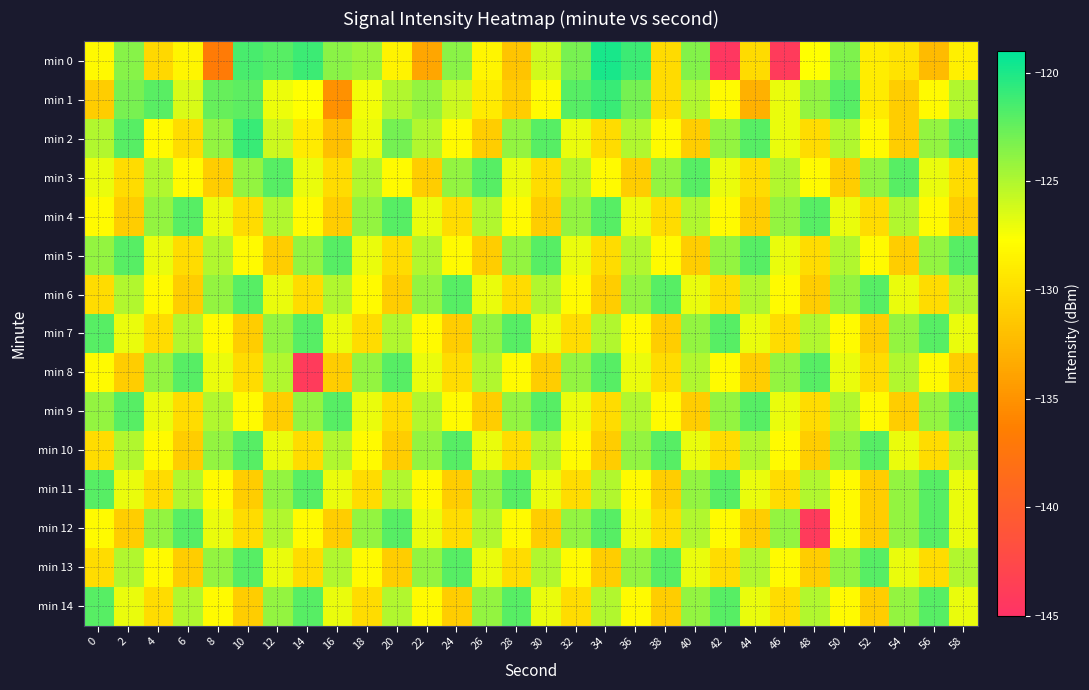

At which category is the sum across all series the highest?

36